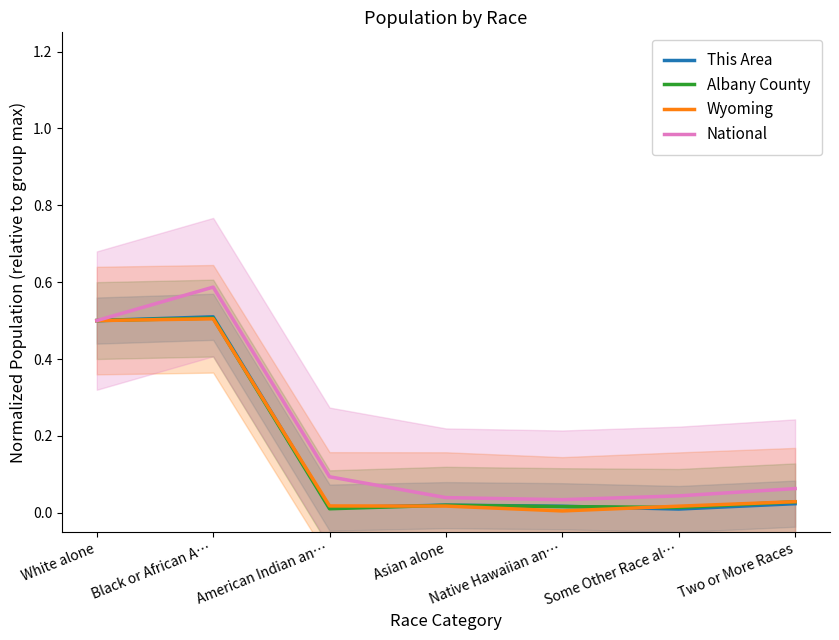

What is the difference between the maximum and minimum values in the Albany County series?

0.5